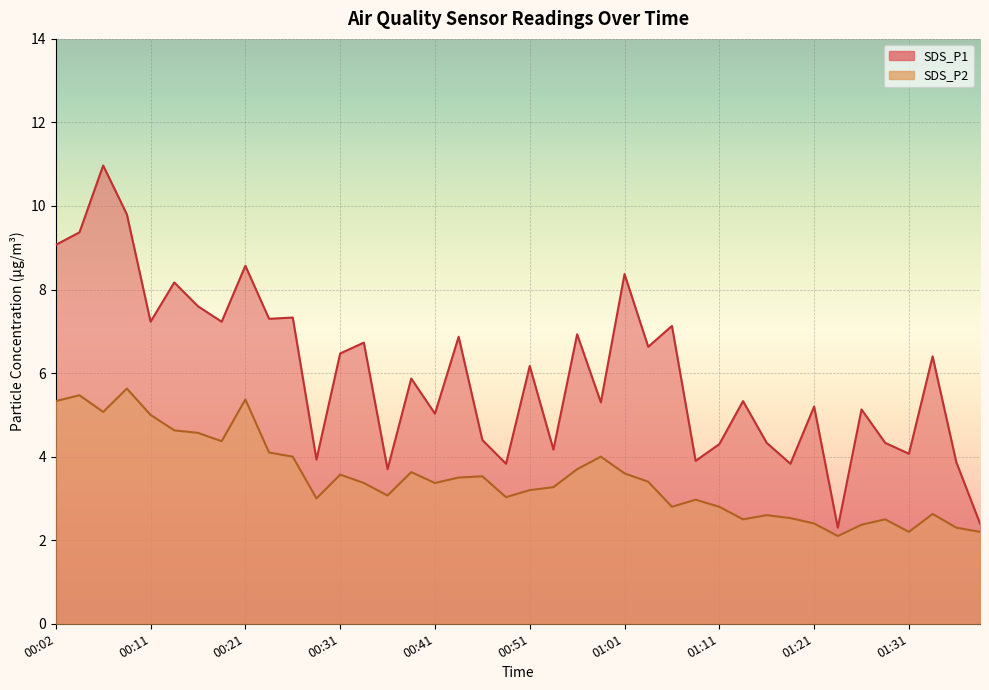

What is the sum of all SDS_P1 values?

239.6